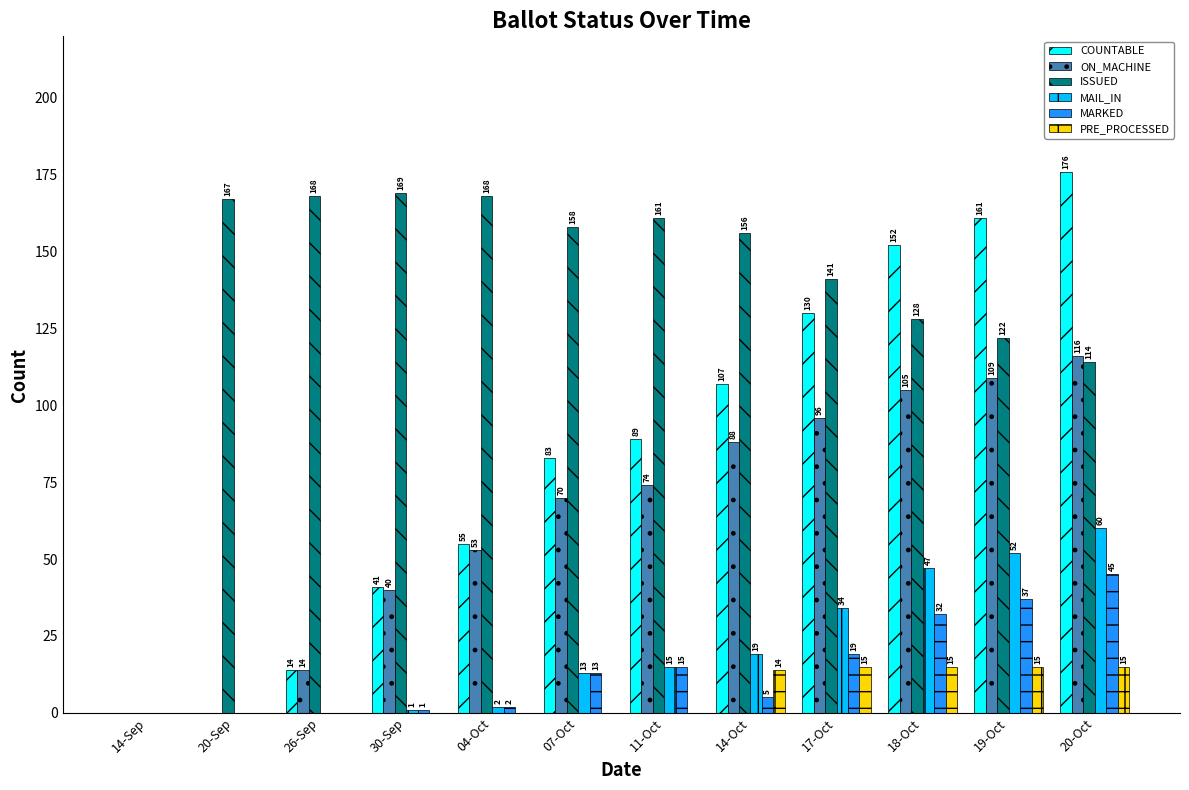

Which series has the largest total across all categories?

ISSUED